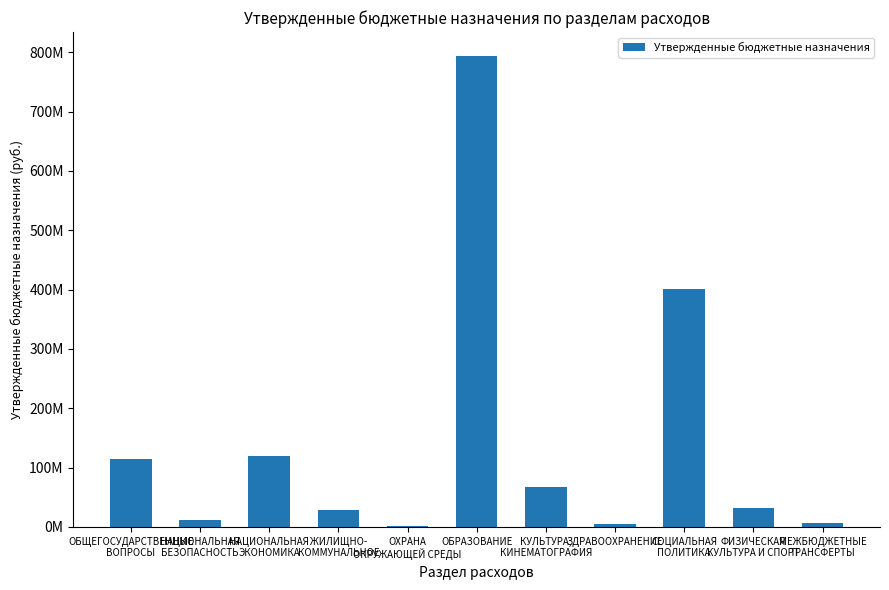

Are the bars horizontal?

No